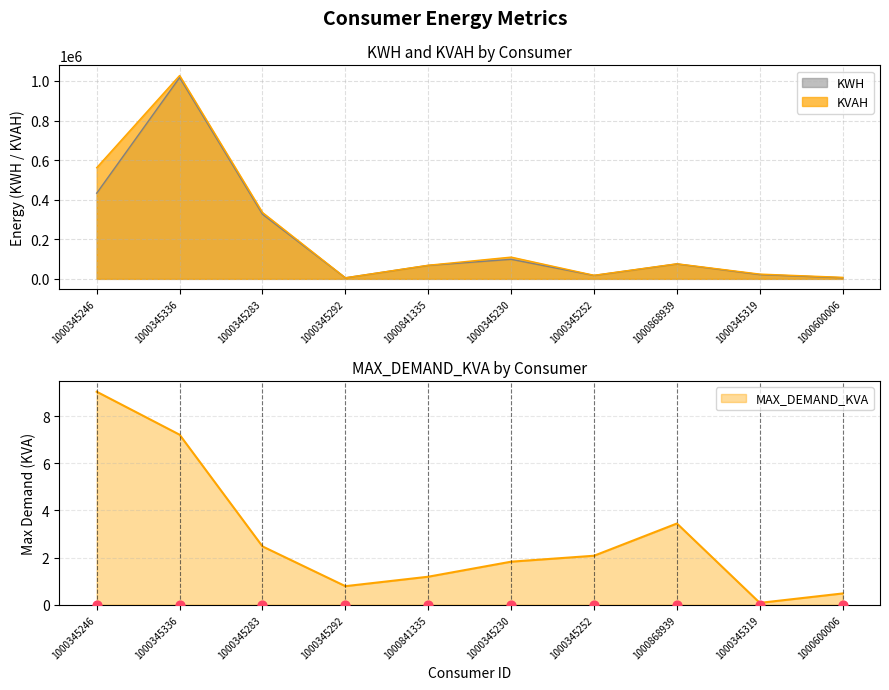

What are all the series names shown in the legend?

KWH, KVAH, MAX_DEMAND_KVA